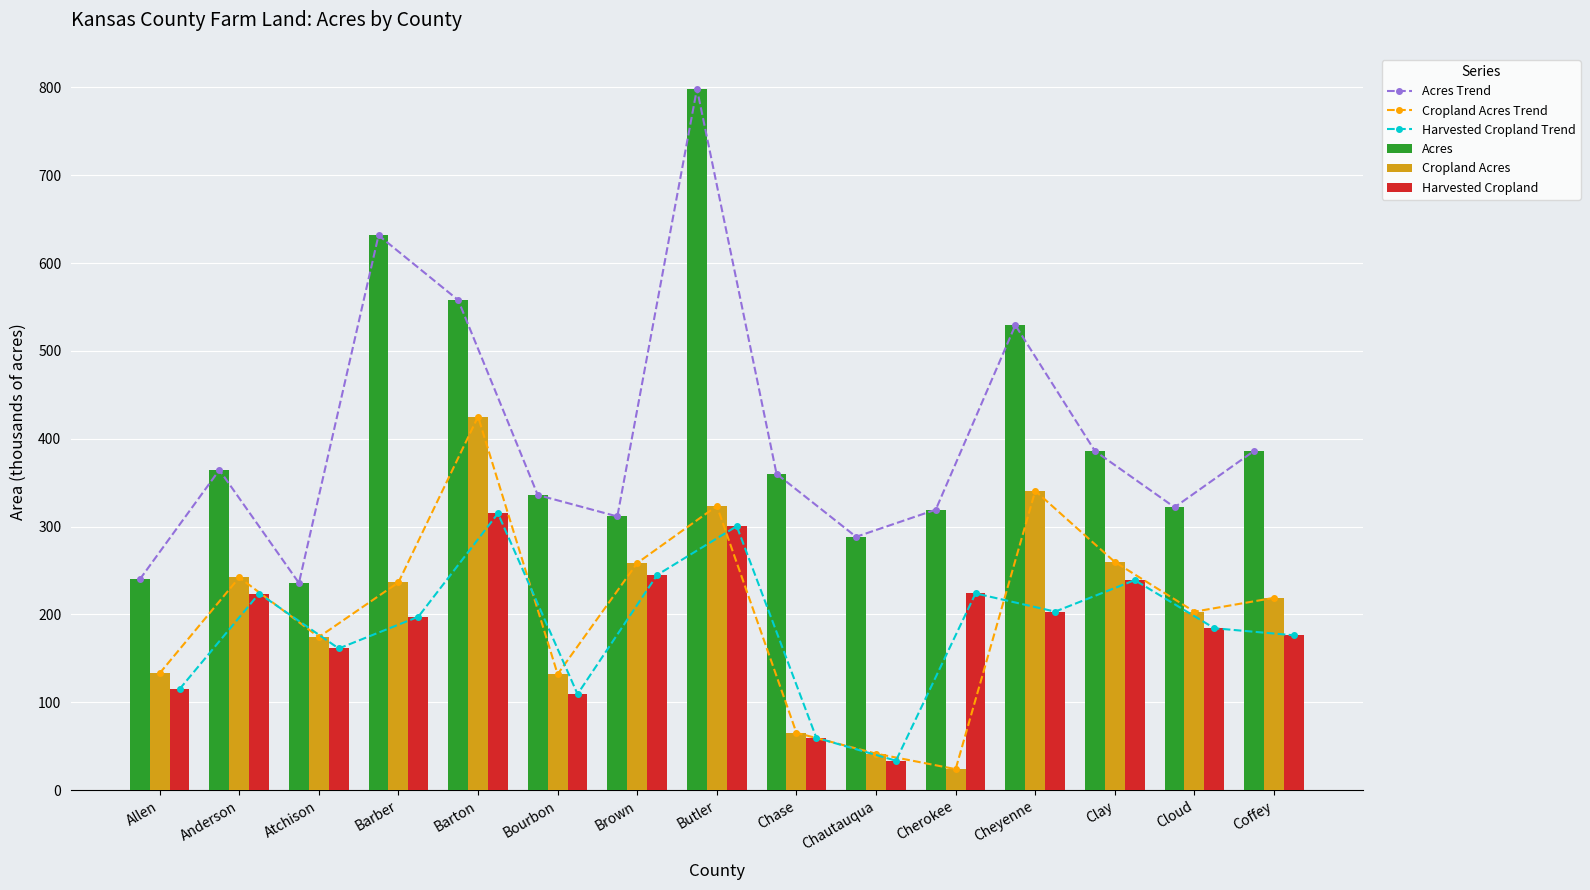

What position from the left is Anderson?

2